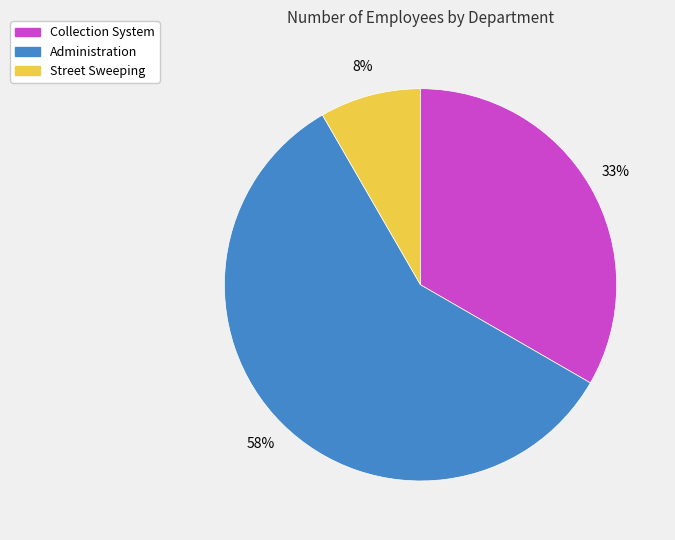

How many slices are in this pie chart?

3